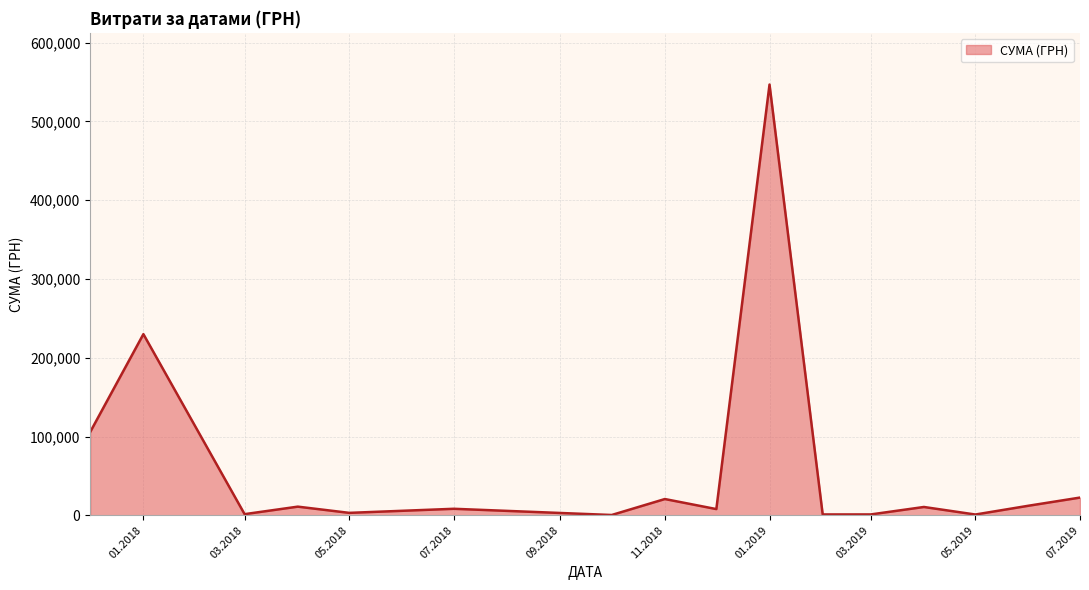

What is the difference between the maximum and minimum values?

546569.7